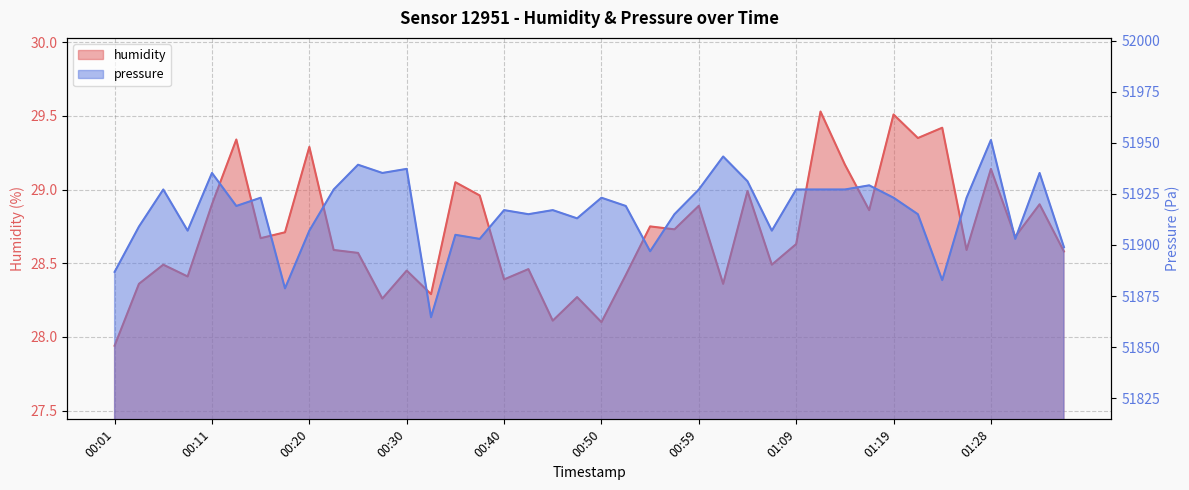

How many data points in pressure are less than 51919?

19